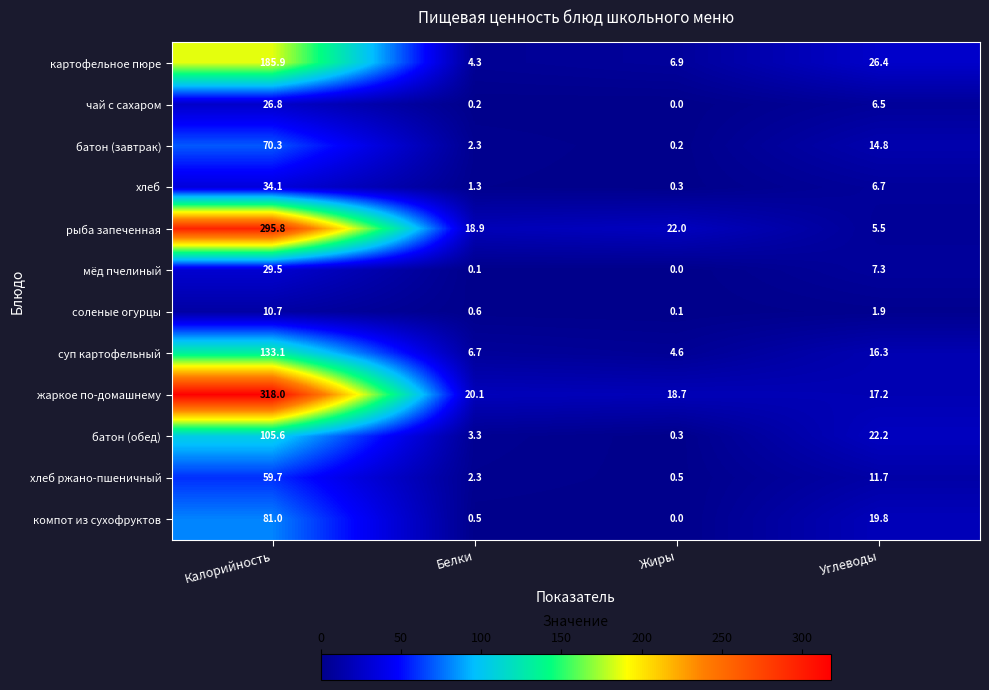

What is the difference between the хлеб ржано-пшеничный values at Калорийность and Углеводы?

48.0